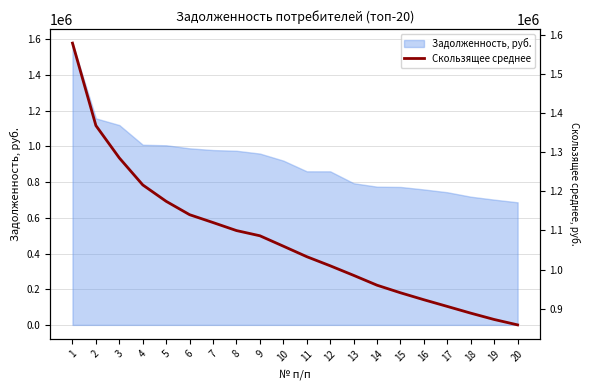

Reading left to right, transcribe all the data shown in this chart.

1579241.1	1368257.5	1285452.9	1216487.4	1174518.5	1140352.5	1120279.5	1099760.9	1086443.0	1059848.2	1032985.4	1009668.6	985208.0	960000.1	940649.5	922816.6	905730.8	888539.3	872344.2	858509.4